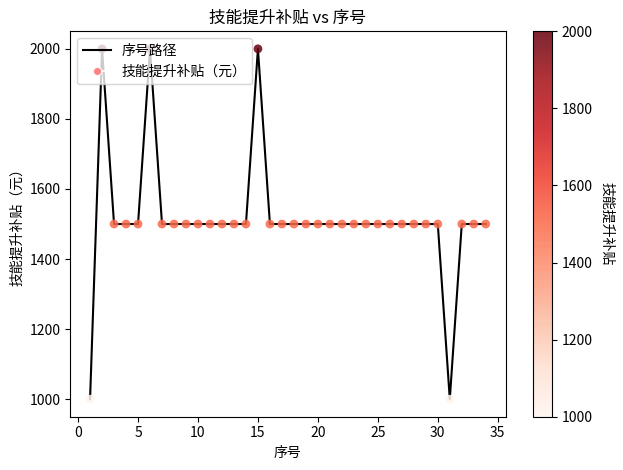

What is the minimum value shown in the chart?

1000